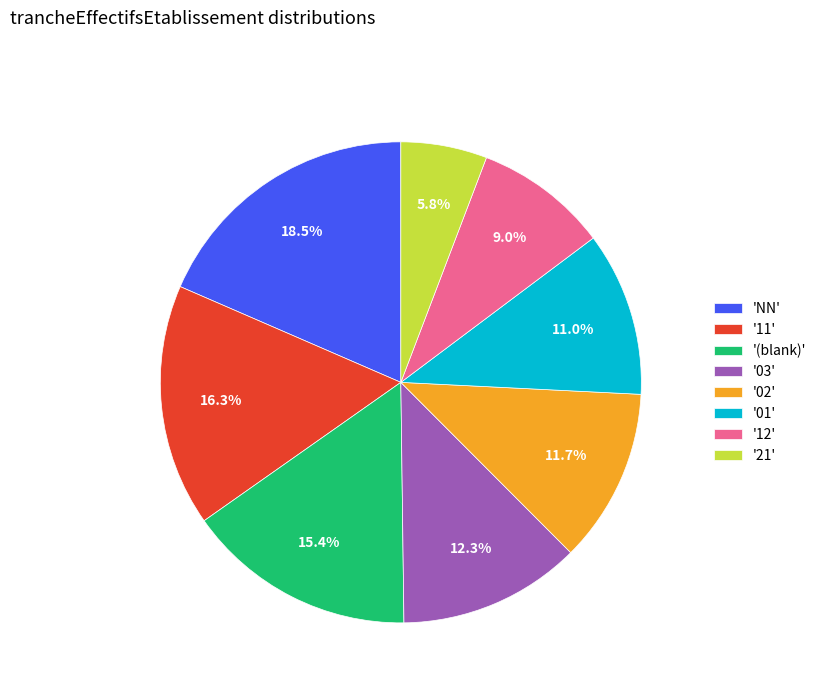

Rank the categories by value from lowest to highest.

'21', '12', '01', '02', '03', '(blank)', '11', 'NN'